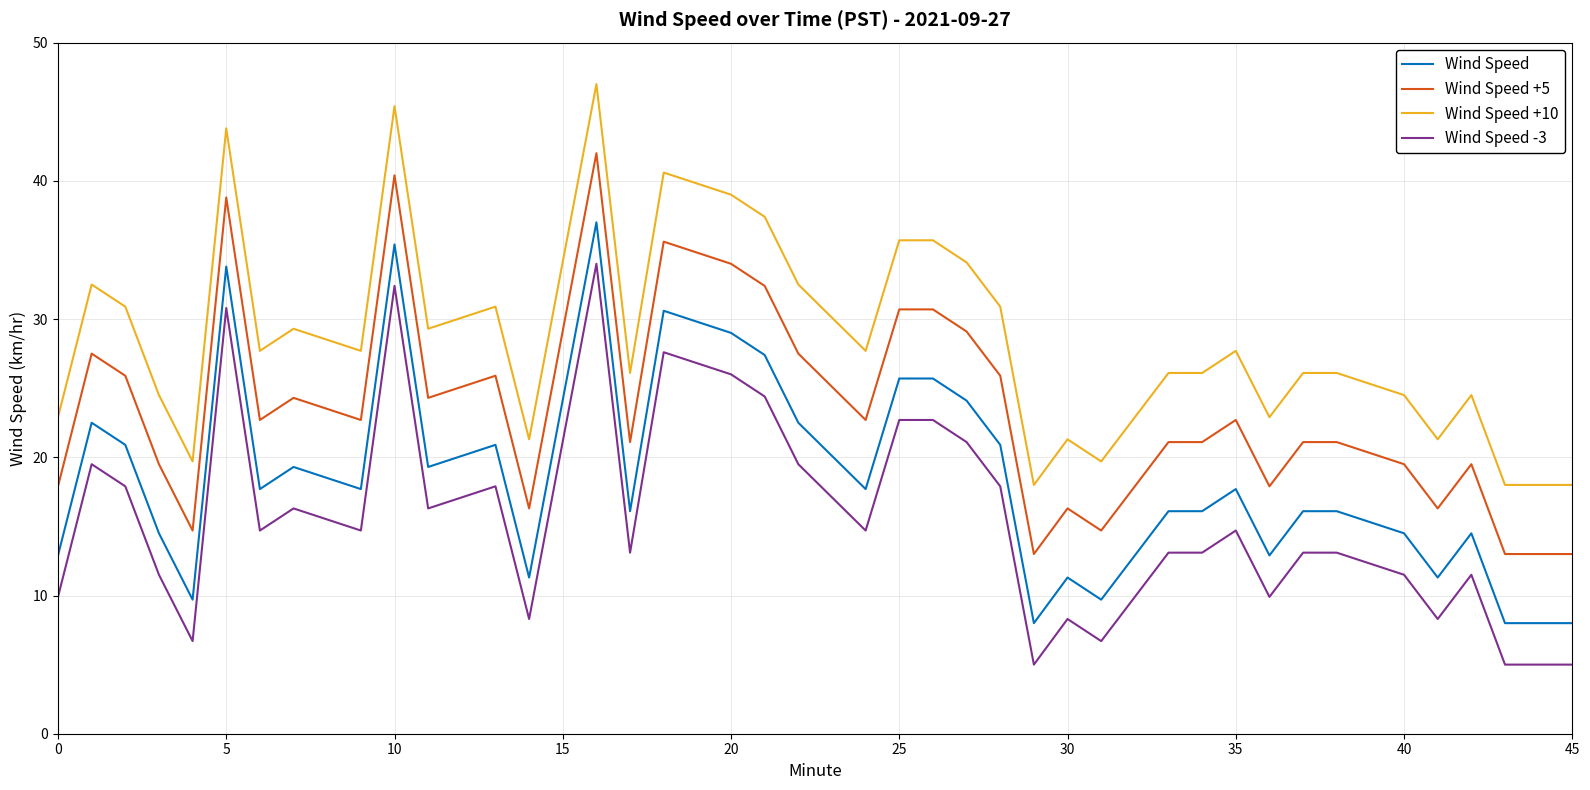

Reading right to left, transcribe all the data shown in this chart.

Wind Speed: 8.0	8.0	8.0	14.5	11.3	14.5	16.1	16.1	12.9	17.7	16.1	16.1	12.9	9.7	11.3	8.0	20.9	24.1	25.7	25.7	17.7	22.5	27.4	29.0	30.6	16.1	37.0	11.3	20.9	19.3	35.4	17.7	19.3	17.7	33.8	9.7	14.5	20.9	22.5	12.9
Wind Speed +5: 13.0	13.0	13.0	19.5	16.3	19.5	21.1	21.1	17.9	22.7	21.1	21.1	17.9	14.7	16.3	13.0	25.9	29.1	30.7	30.7	22.7	27.5	32.4	34.0	35.6	21.1	42.0	16.3	25.9	24.3	40.4	22.7	24.3	22.7	38.8	14.7	19.5	25.9	27.5	17.9
Wind Speed +10: 18.0	18.0	18.0	24.5	21.3	24.5	26.1	26.1	22.9	27.7	26.1	26.1	22.9	19.7	21.3	18.0	30.9	34.1	35.7	35.7	27.7	32.5	37.4	39.0	40.6	26.1	47.0	21.3	30.9	29.3	45.4	27.7	29.3	27.7	43.8	19.7	24.5	30.9	32.5	22.9
Wind Speed -3: 5.0	5.0	5.0	11.5	8.3	11.5	13.1	13.1	9.9	14.7	13.1	13.1	9.9	6.7	8.3	5.0	17.9	21.1	22.7	22.7	14.7	19.5	24.4	26.0	27.6	13.1	34.0	8.3	17.9	16.3	32.4	14.7	16.3	14.7	30.8	6.7	11.5	17.9	19.5	9.9